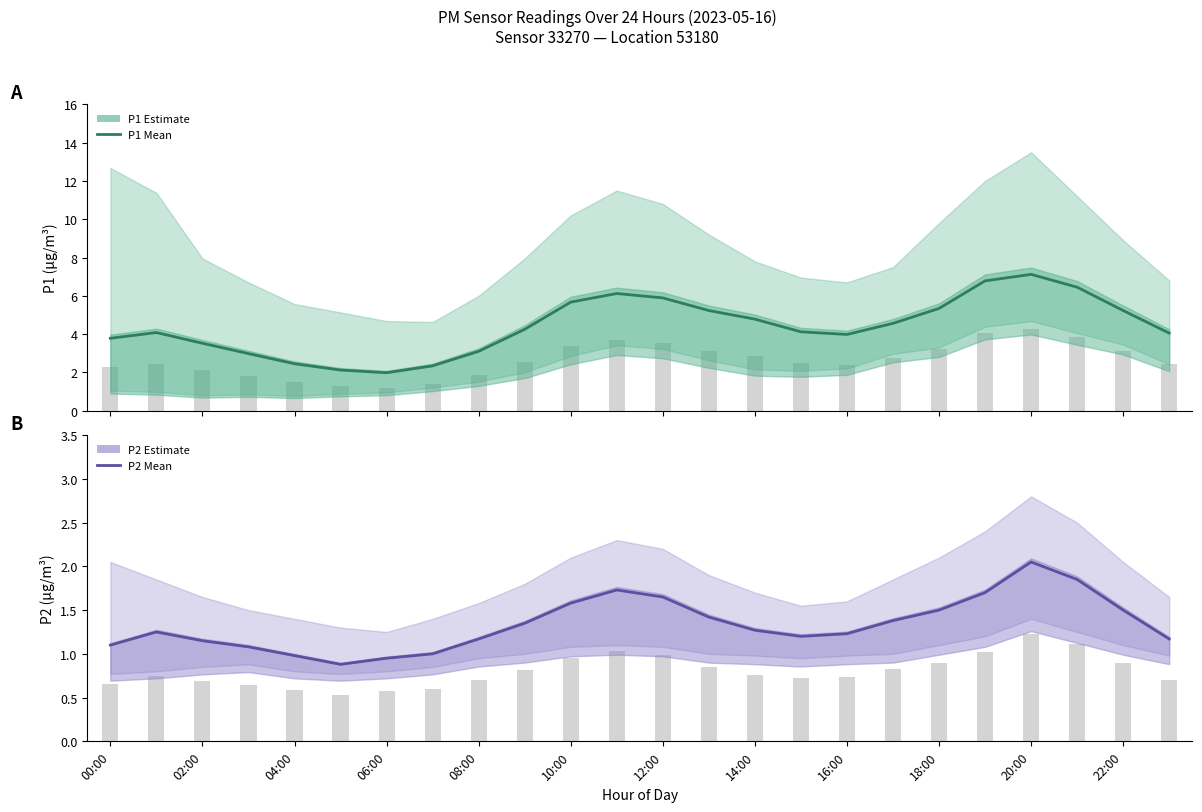

At how many categories does at least one series exceed 2?

23